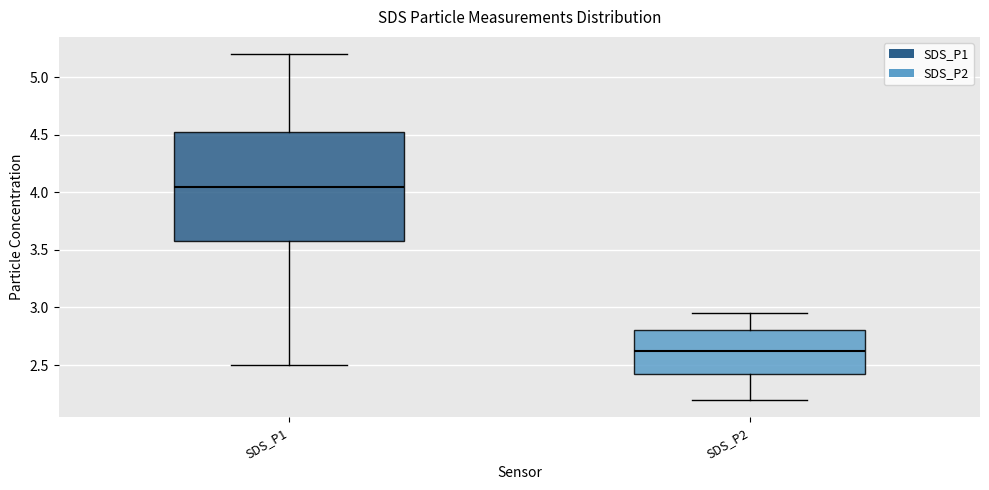

Reading left to right, transcribe this box plot: for each box, give where its median line is, the range the box spans, and where its two whiskers end, as read against the y-axis. The values are not printed on the chart, so give them approximately, as read against the axis.

SDS_P1: median 4.05, box 3.60 to 4.55, whiskers 2.50 to 5.20
SDS_P2: median 2.65, box 2.40 to 2.80, whiskers 2.20 to 2.95